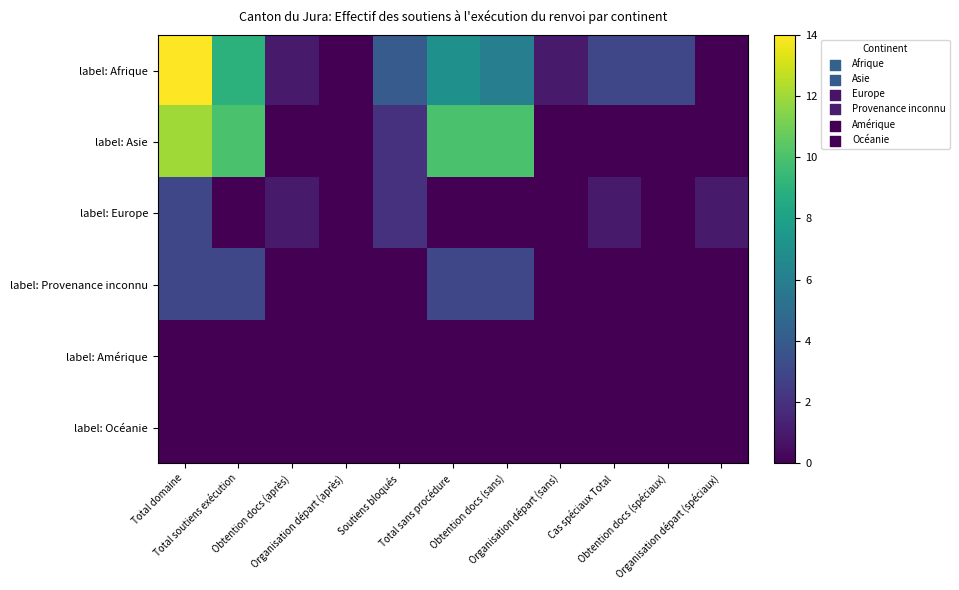

At which category is the sum across all series the highest?

Total domaine